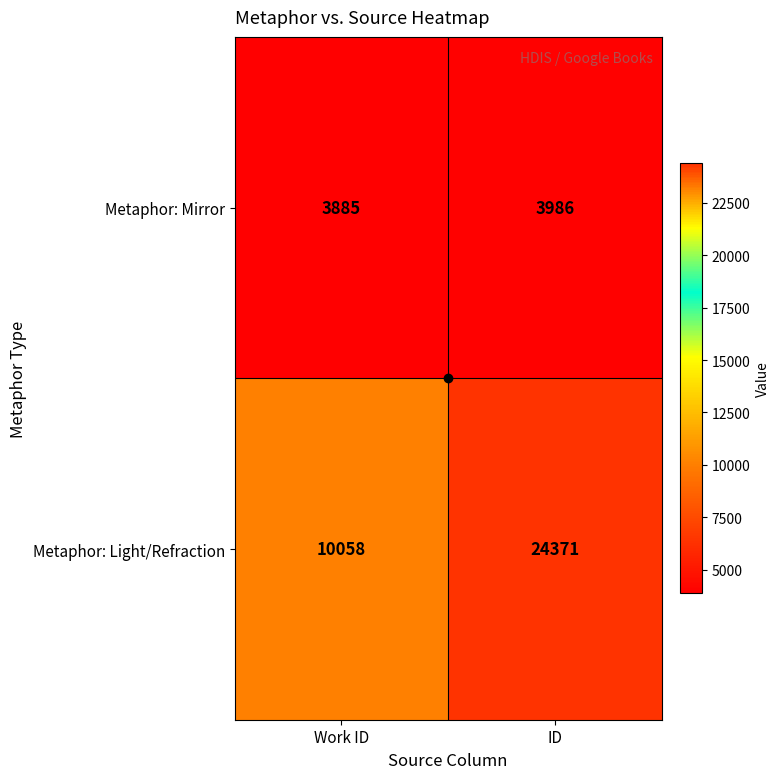

What is the smallest value displayed?

3885